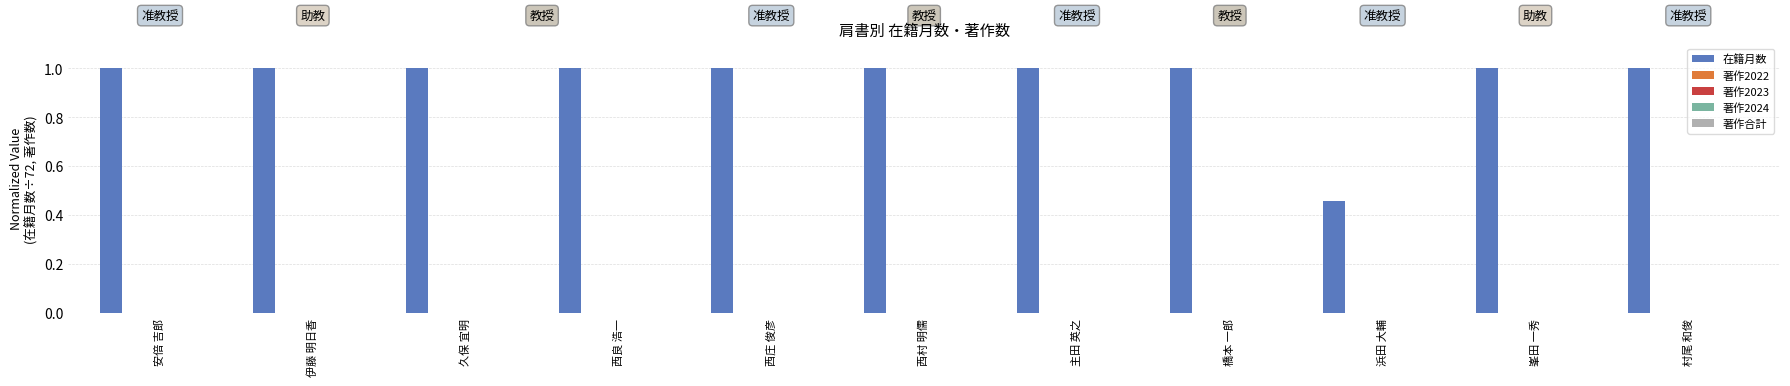

What is the value of the 4th bar from the left?

1.0